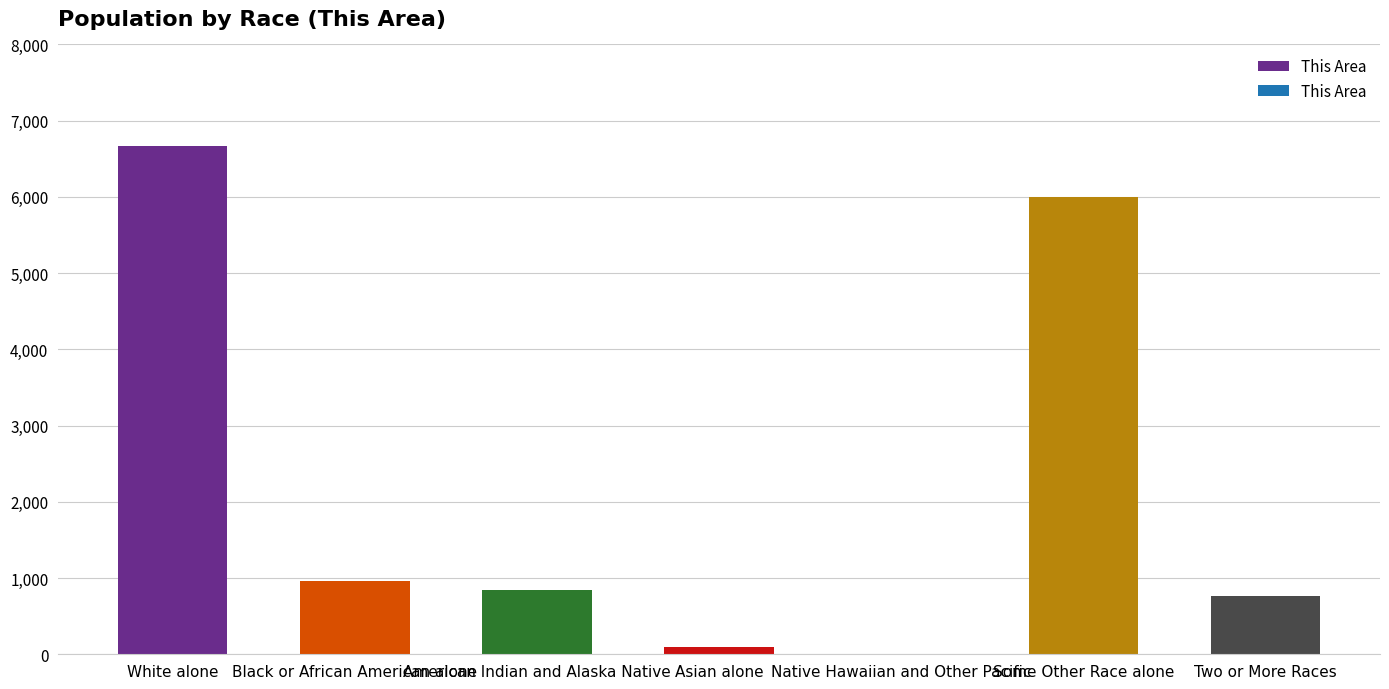

Are the bars grouped side by side (vs. stacked)?

No